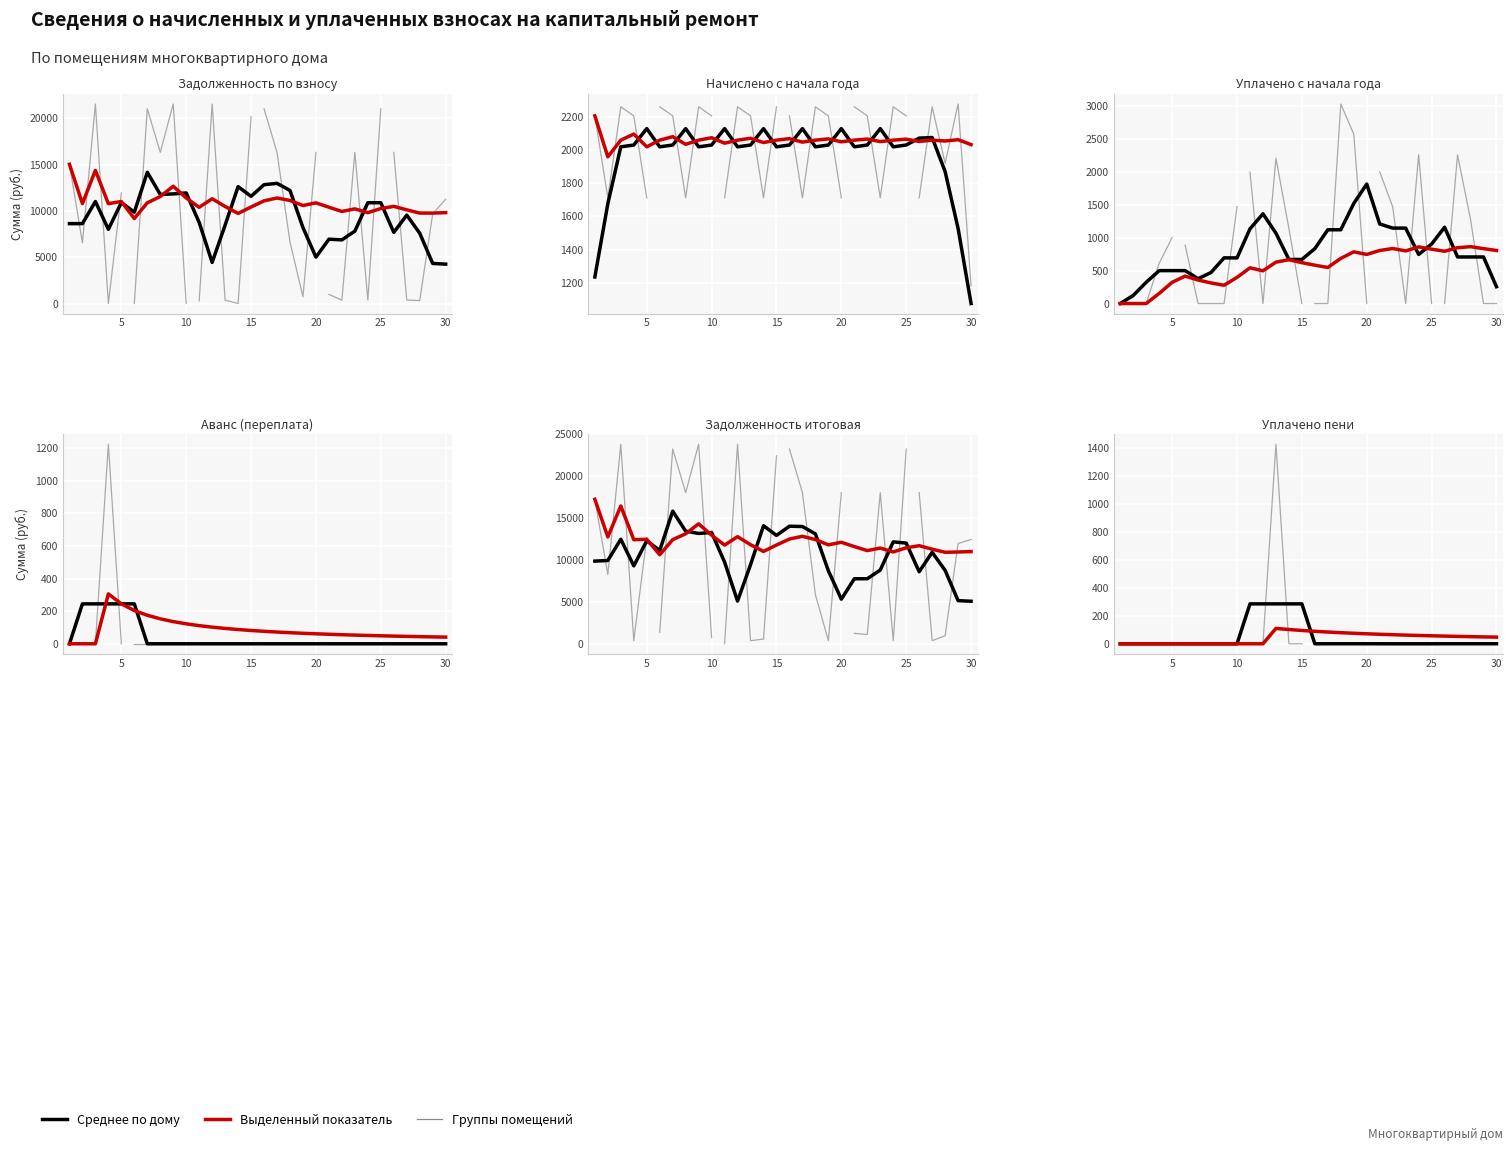

Which category has the highest value in the uplacheno_peni series?

13